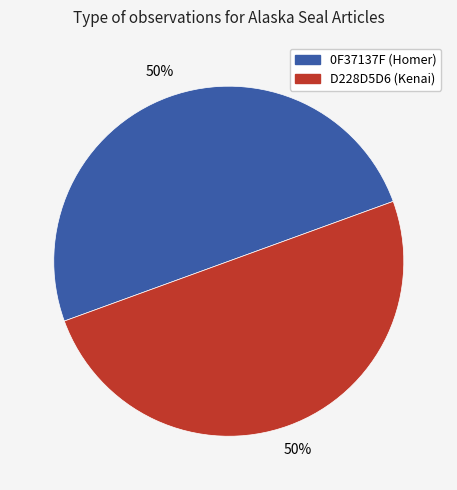

Is it true that D228D5D6 (Kenai) is 35% of the pie?

False